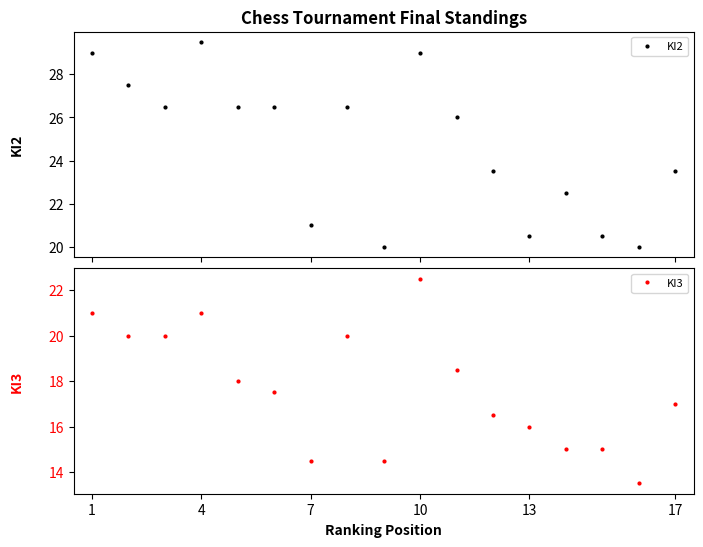

What is the difference between the second highest and second lowest values in the KI2 series?

9.0